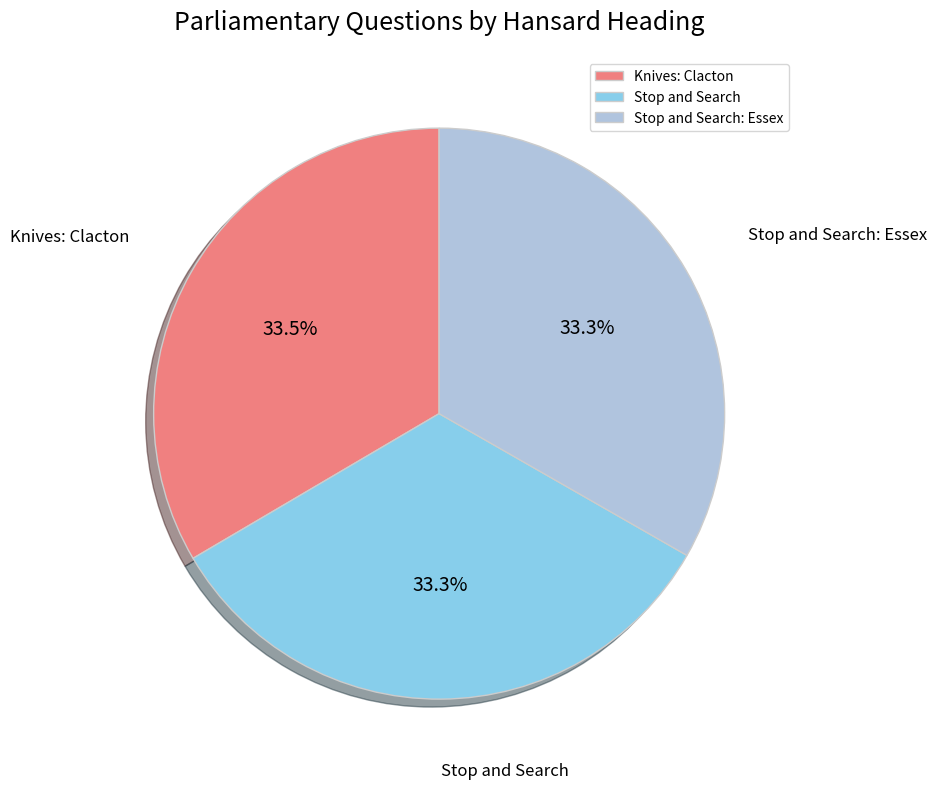

To the nearest percent, what percentage of the pie is Stop and Search?

33%